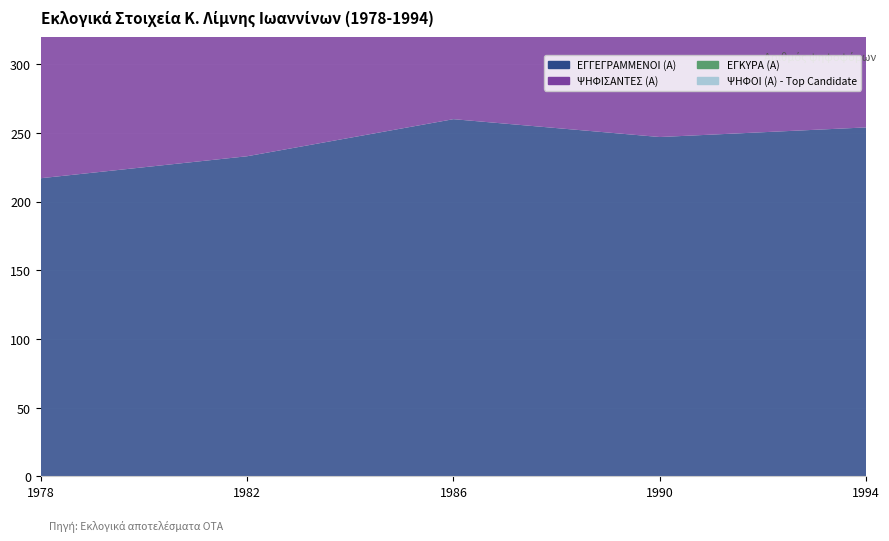

Reading left to right, transcribe all the data shown in this chart.

ΕΓΓΕΓΡΑΜΜΕΝΟΙ (Α): 1978=217	1982=233	1986=260	1990=247	1994=254
ΨΗΦΙΣΑΝΤΕΣ (Α): 1978=151	1982=143	1986=172	1990=150	1994=156
ΕΓΚΥΡΑ (Α): 1978=149	1982=142	1986=172	1990=149	1994=153
ΨΗΦΟΙ (Α) - Top Candidate: 1978=81	1982=72	1986=113	1990=87	1994=84